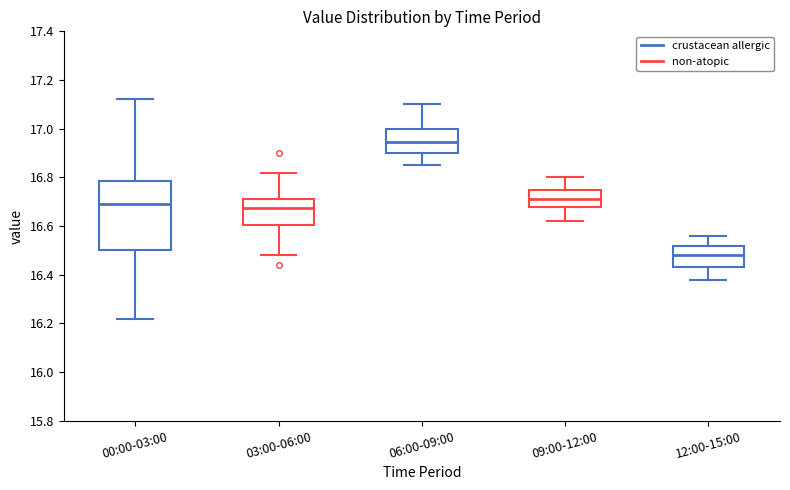

Reading left to right, transcribe this box plot: for each box, give where its median line is, the range the box spans, and where its two whiskers end, as read against the y-axis. The values are not printed on the chart, so give them approximately, as read against the axis.

00:00-03:00: median 16.70, box 16.50 to 16.78, whiskers 16.22 to 17.12
03:00-06:00: median 16.68, box 16.60 to 16.72, whiskers 16.48 to 16.82
06:00-09:00: median 16.94, box 16.90 to 17.00, whiskers 16.86 to 17.10
09:00-12:00: median 16.72, box 16.68 to 16.76, whiskers 16.62 to 16.80
12:00-15:00: median 16.48, box 16.44 to 16.52, whiskers 16.38 to 16.56